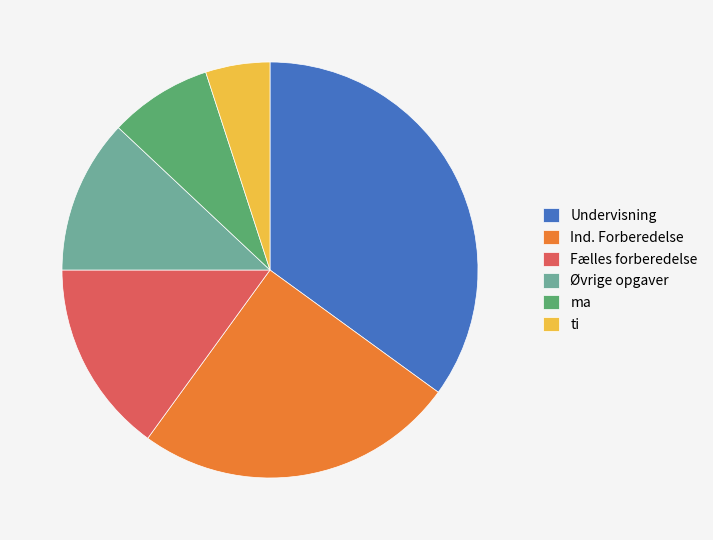

Count the number of slices in the pie.

6